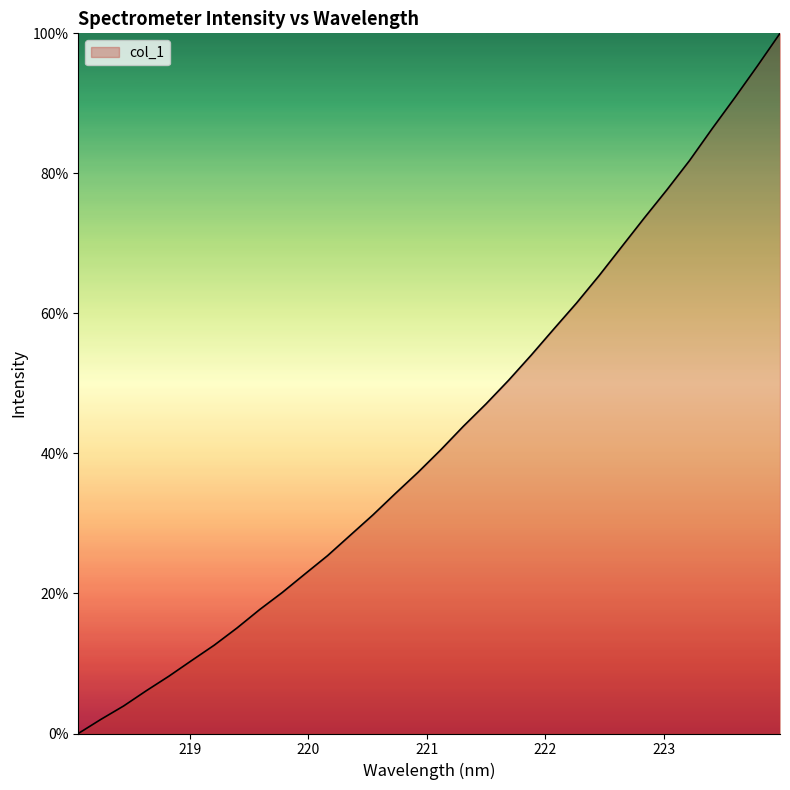

What is the maximum value shown in the chart?

100.0